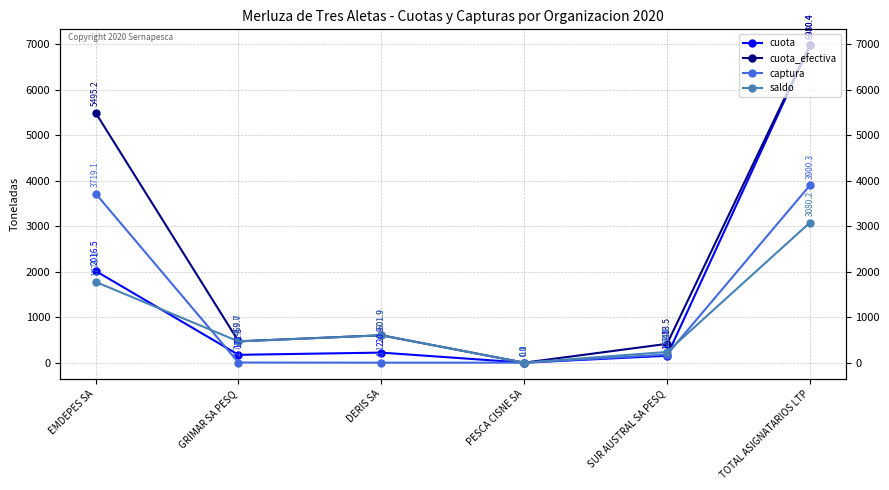

What is the maximum value shown in the chart?

6980.4